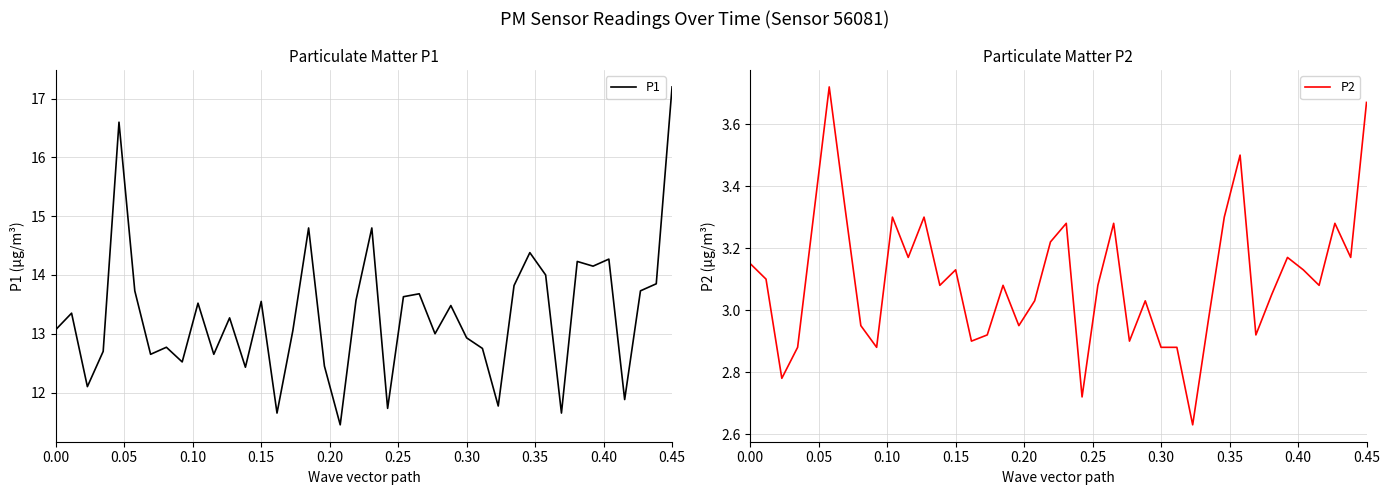

What is the average value of the P2 series?

3.1